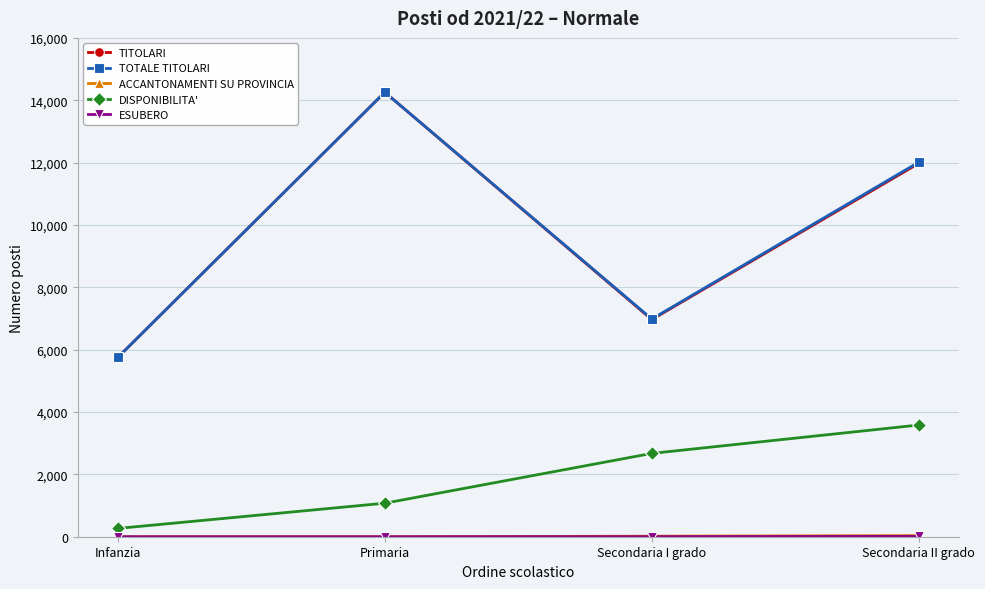

Between Secondaria I grado and Secondaria II grado, which series saw the biggest shift?

TOTALE TITOLARI